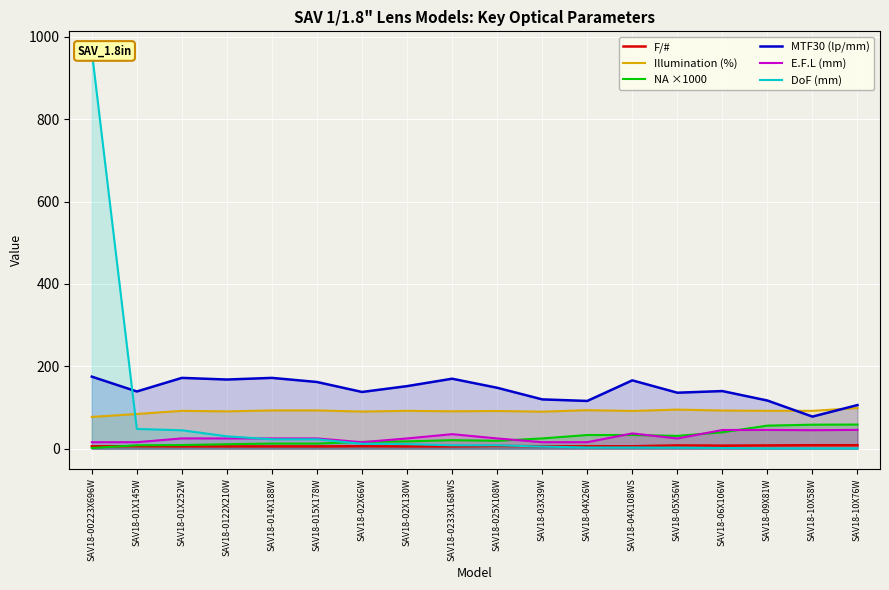

What is the difference between the highest and lowest values at SAV18-014X188W?

166.4